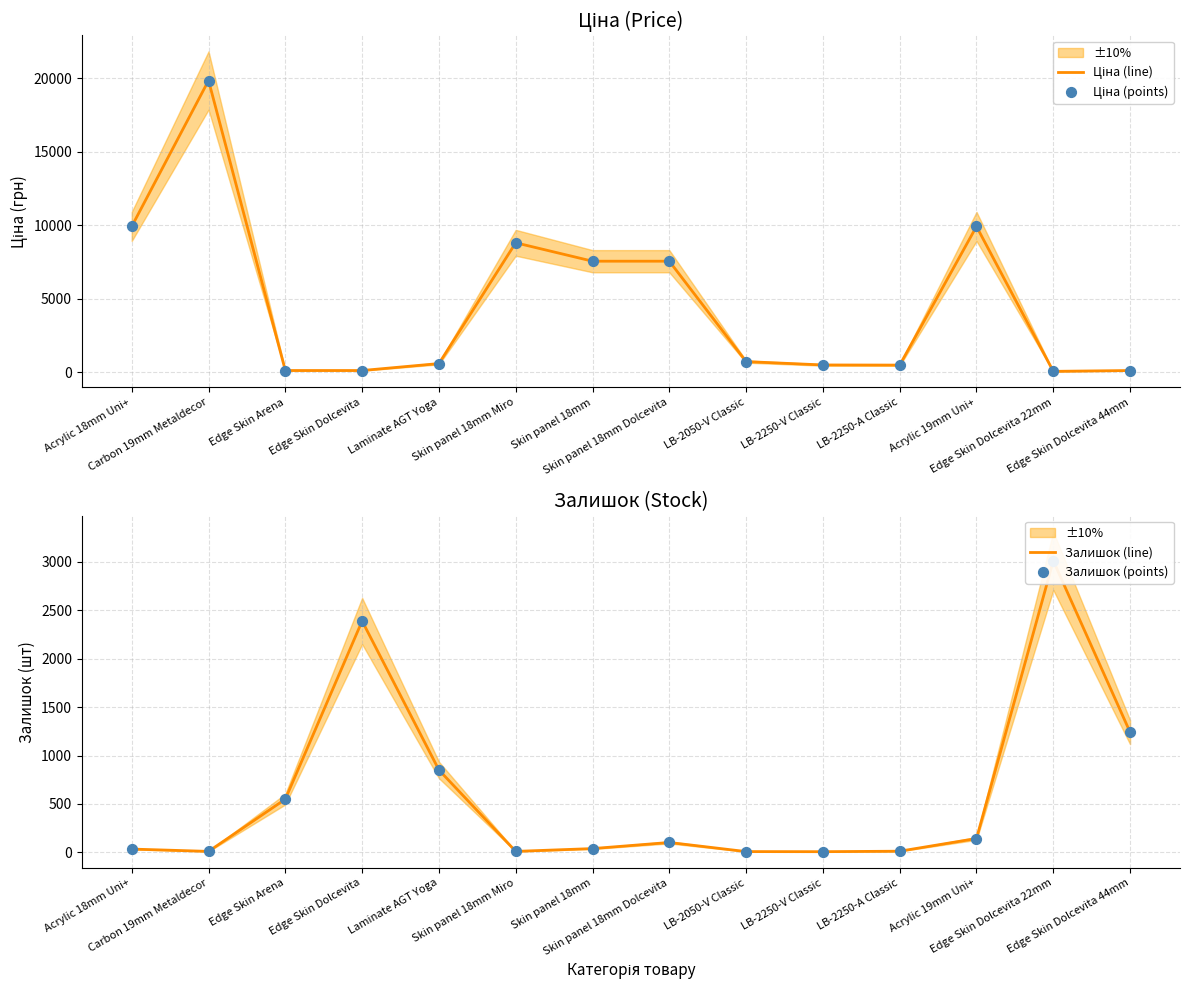

What are all the series names shown in the legend?

Ціна (line), Ціна (points), Залишок (line), Залишок (points)